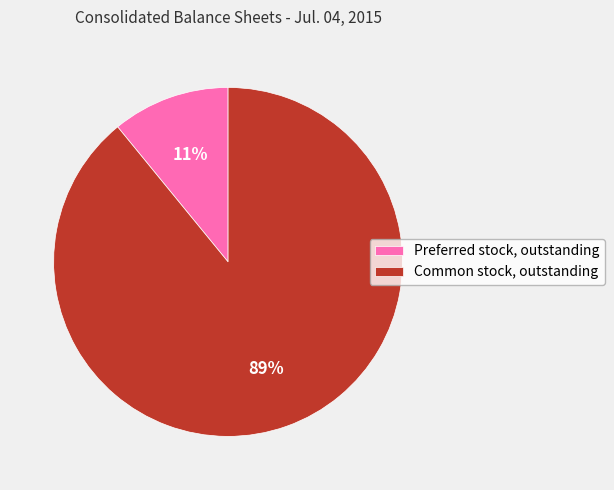

How many slices are in this pie chart?

2